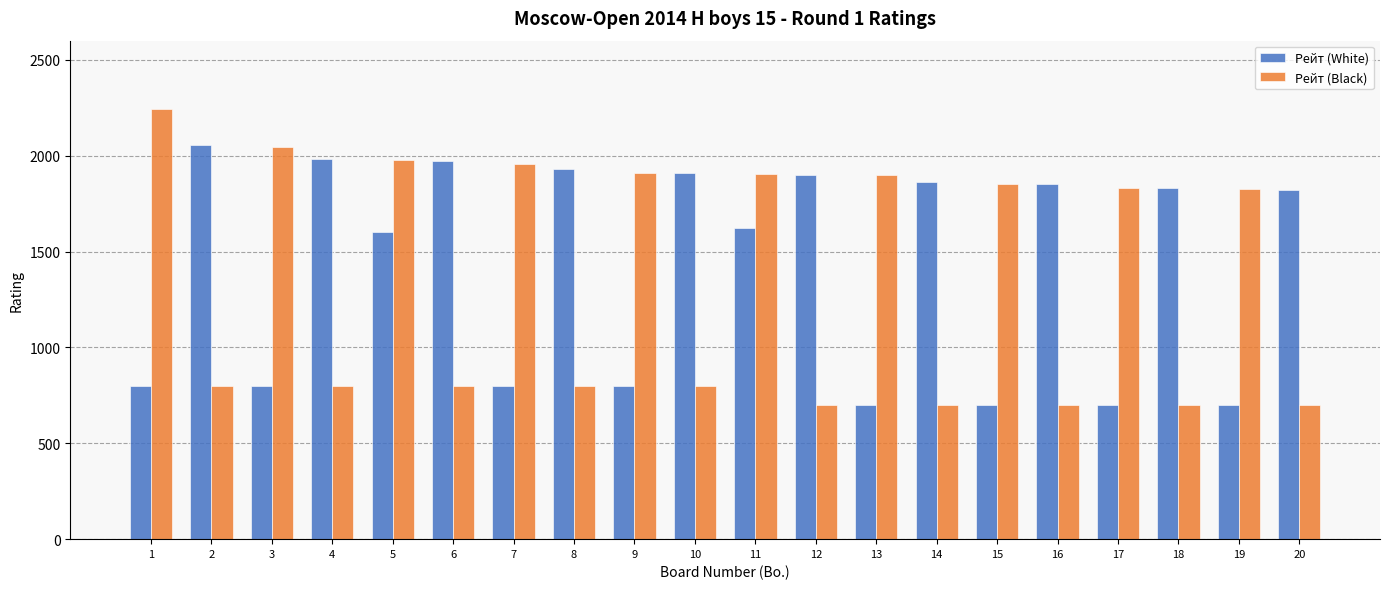

Read the Рейт (Black) value at 2, to the nearest 50.

800